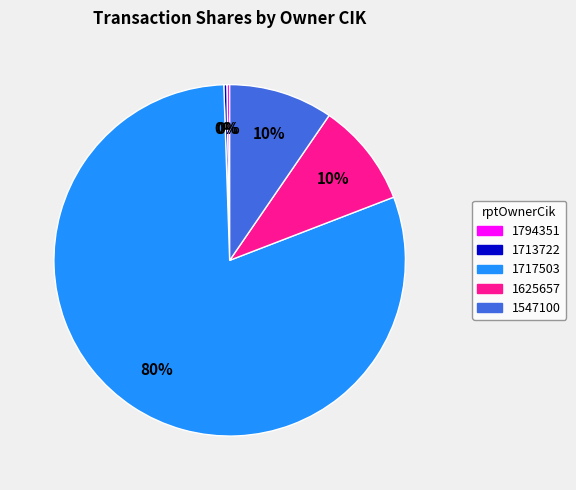

What is the largest slice in the pie chart?

1717503